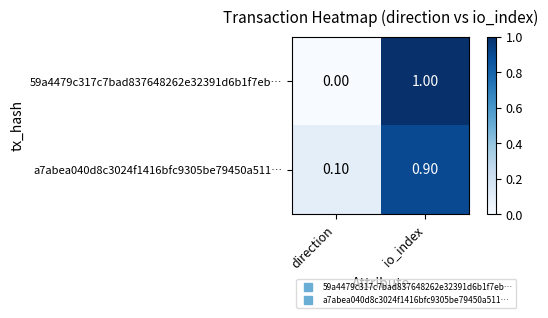

At direction, list the series in order from smallest to largest.

59a4479c317c7bad837648262e32391d6b1f7eb…, a7abea040d8c3024f1416bfc9305be79450a511…